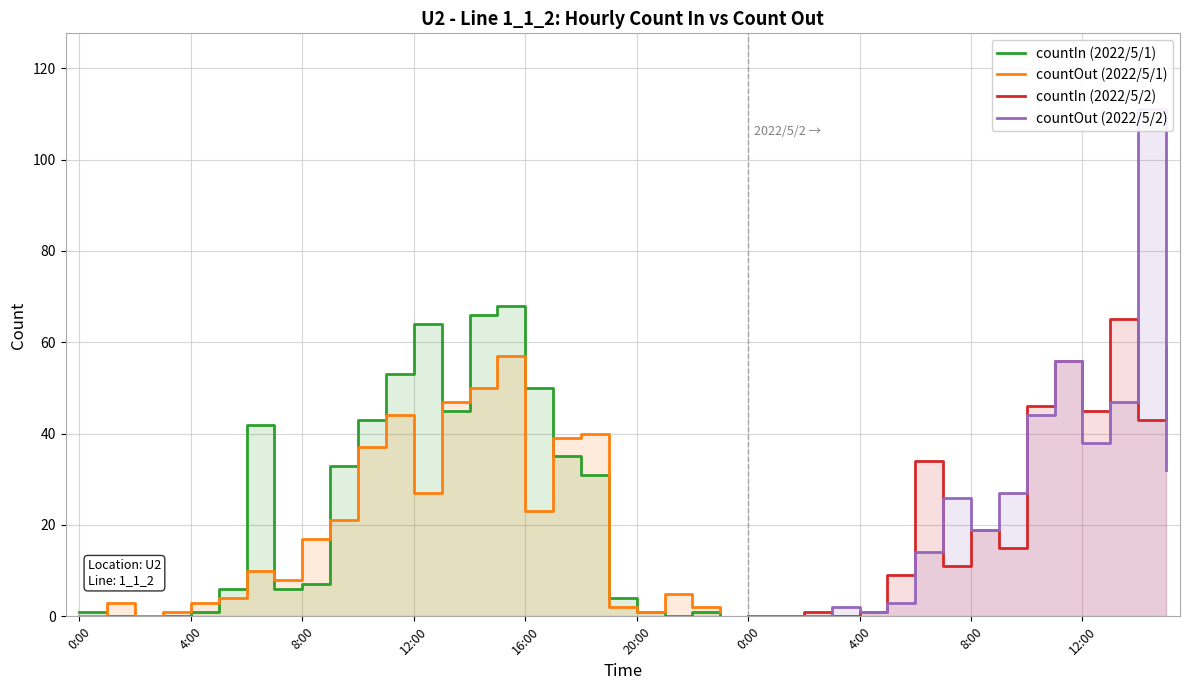

The countIn series shows 6 at 7:00. True or false?

True